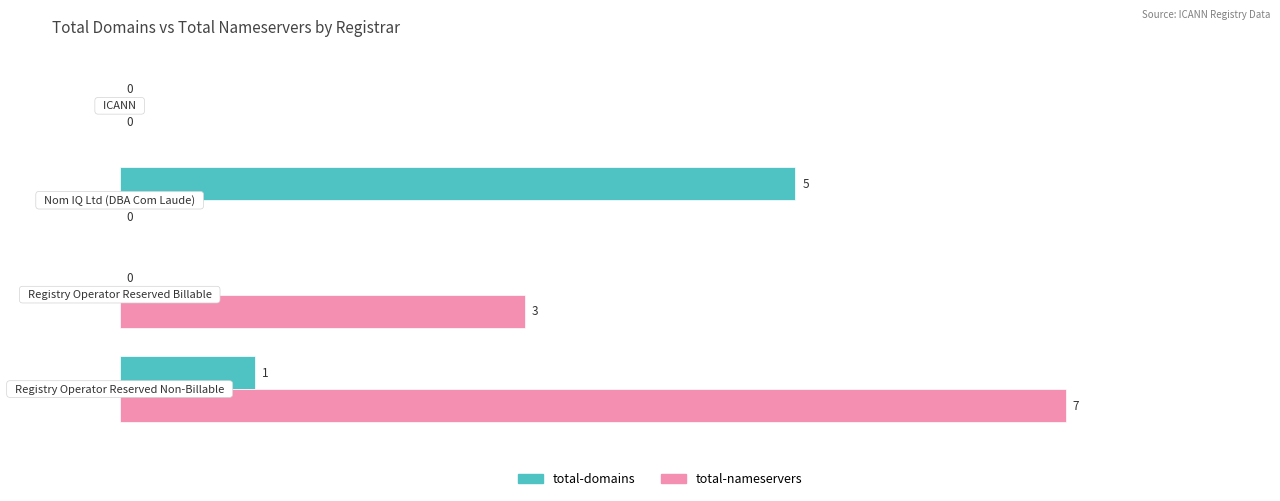

What is the maximum value shown in the chart?

7